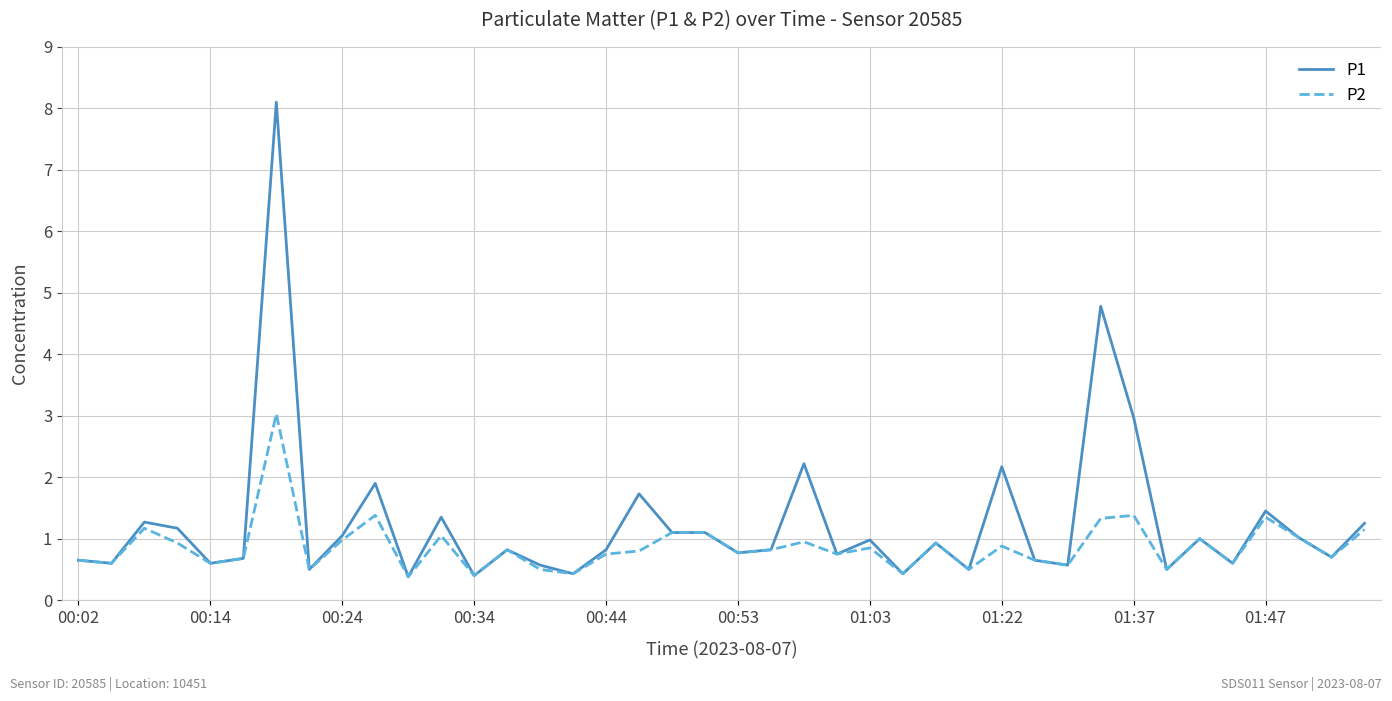

Which series has the largest range (max minus min)?

P1